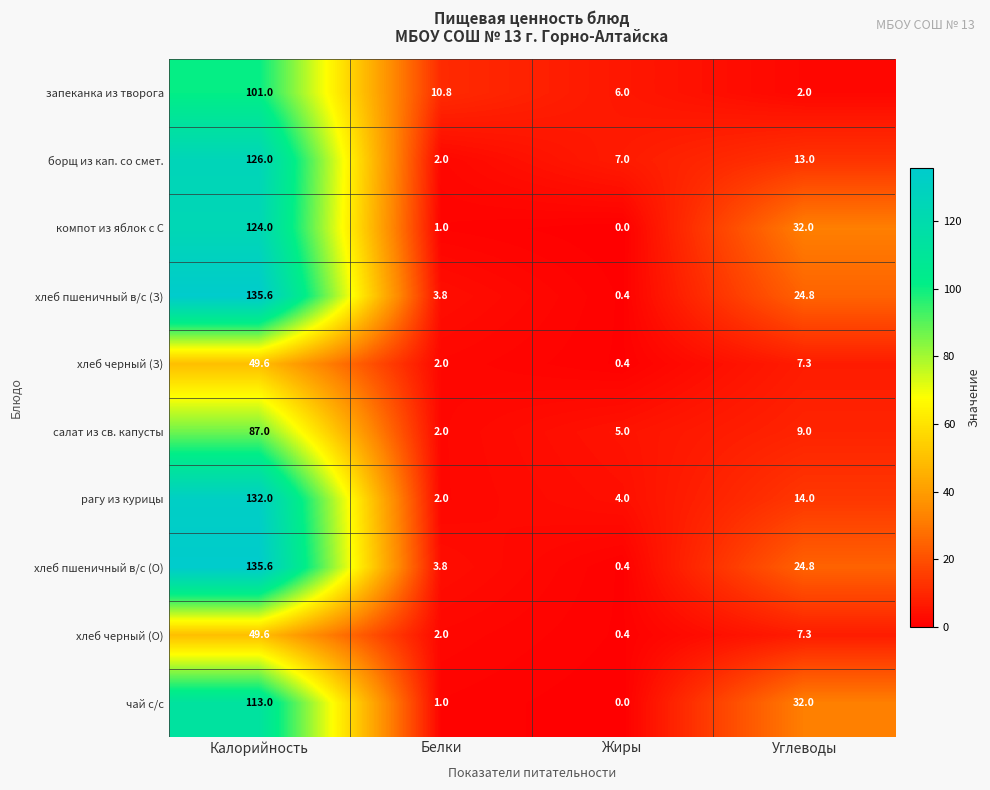

Which label corresponds to the smallest value in the chart?

Жиры